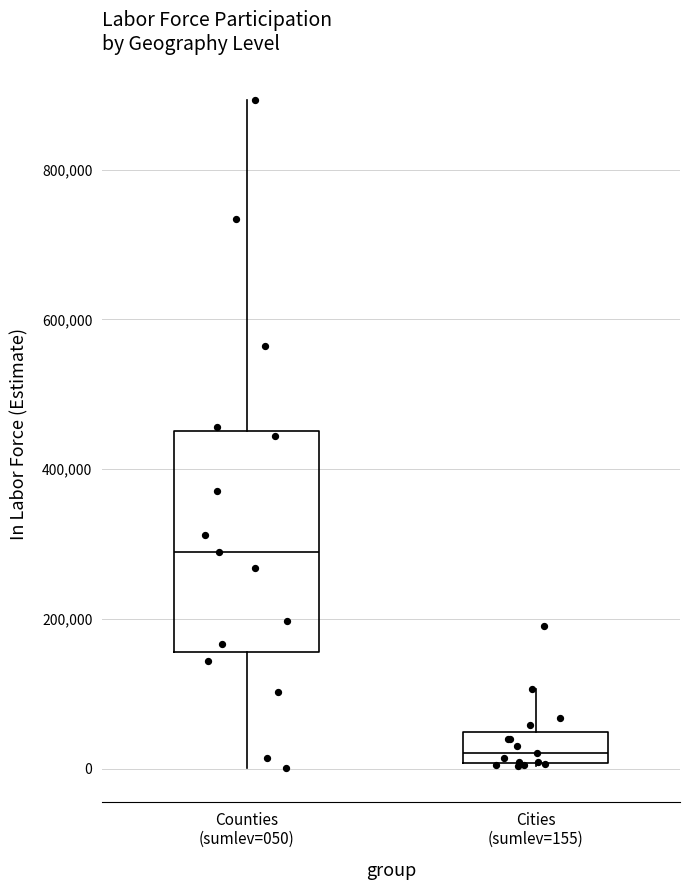

Which box has the lowest median line?

Cities (sumlev=155)